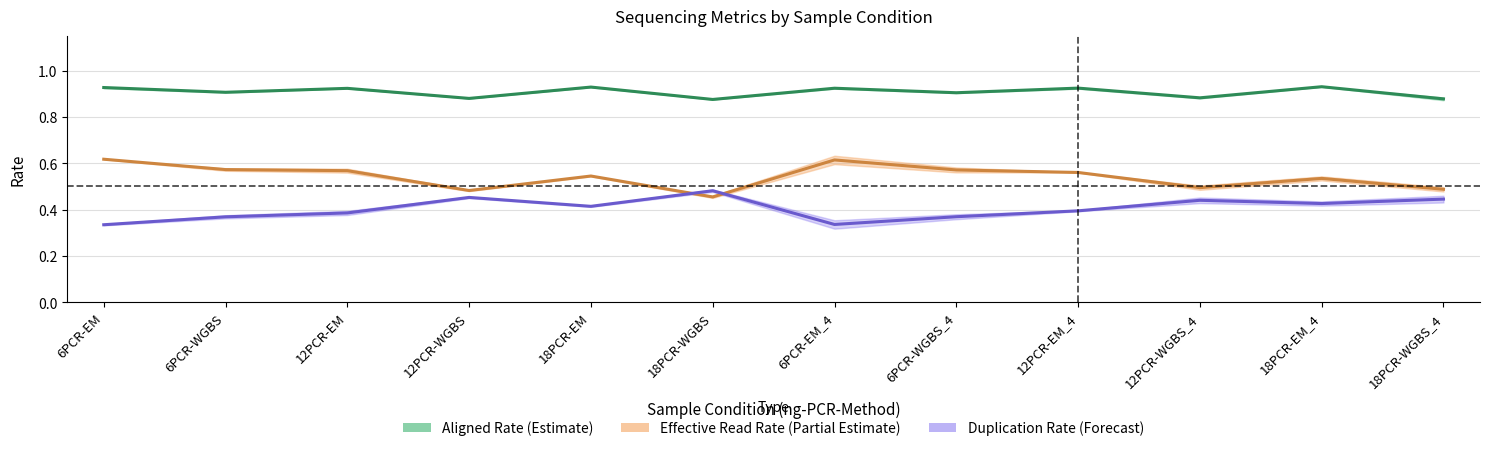

Reading left to right, extract all data points from this chart.

Aligned_Rate_F3: 0.9	0.9	0.9	0.9	0.9	0.9	0.9	0.9	0.9	0.9	0.9	0.9
Effective_read_rate_F3: 0.6	0.6	0.6	0.5	0.5	0.5	0.6	0.6	0.6	0.5	0.5	0.5
Effective_read_rate_F4: 0.3	0.4	0.4	0.5	0.4	0.5	0.3	0.4	0.4	0.4	0.4	0.4